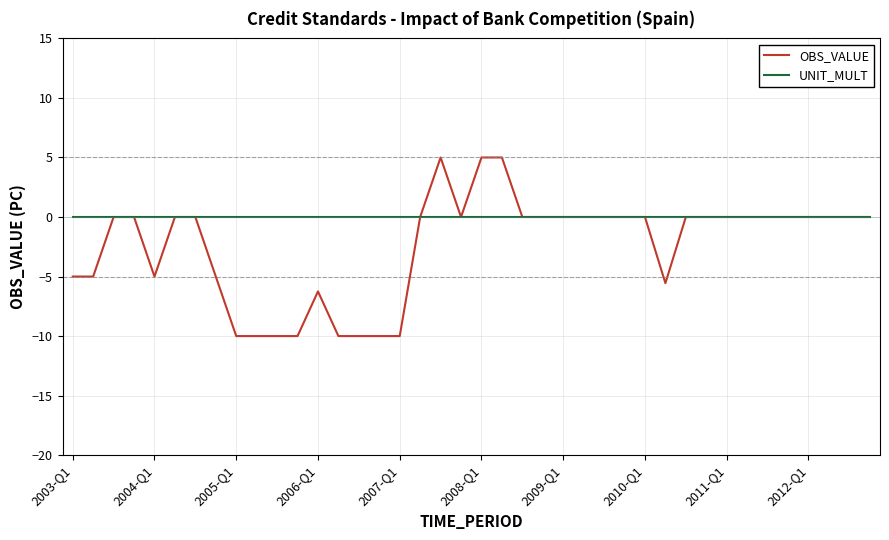

At how many categories does at least one series exceed 1?

3